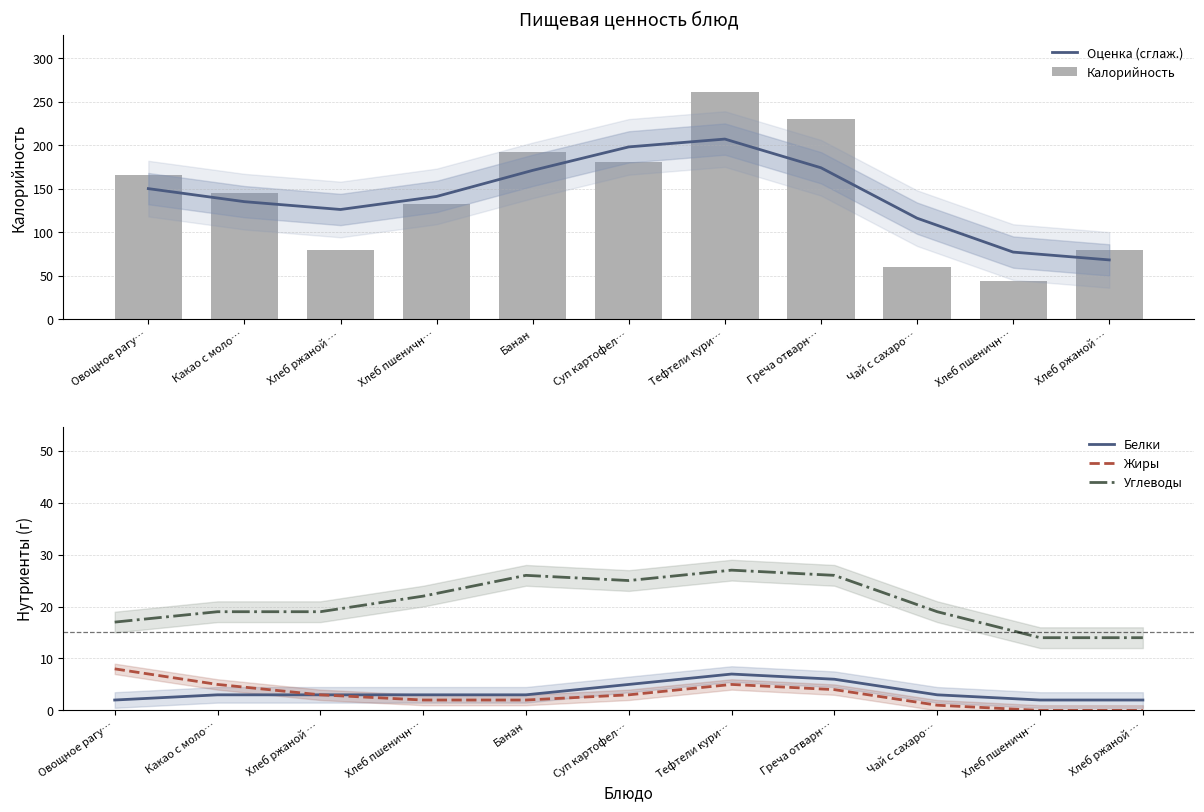

What is the difference between the second highest and minimum values in the Жиры series?

5